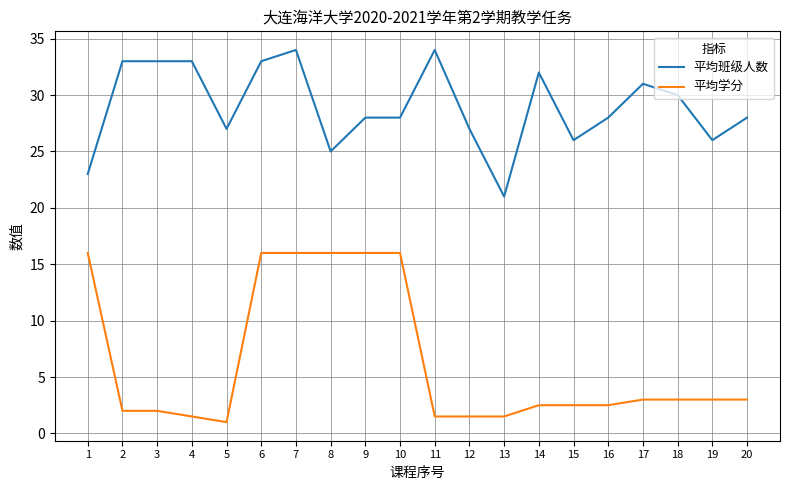

True or false: 平均班级人数 and 平均学分 cross at least once.

False